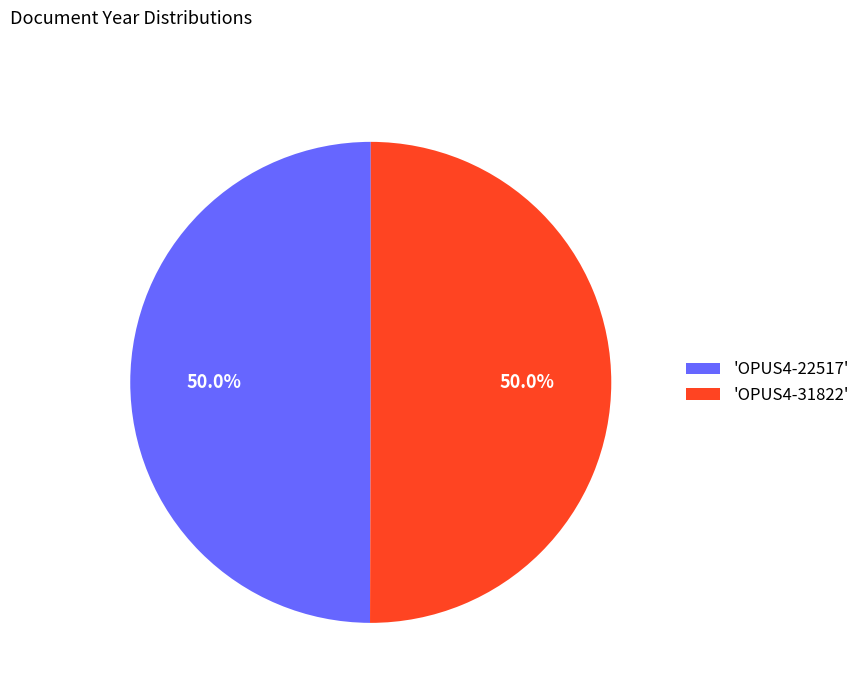

What is the ratio of the value at 'OPUS4-31822' to the value at 'OPUS4-22517'?

1.0